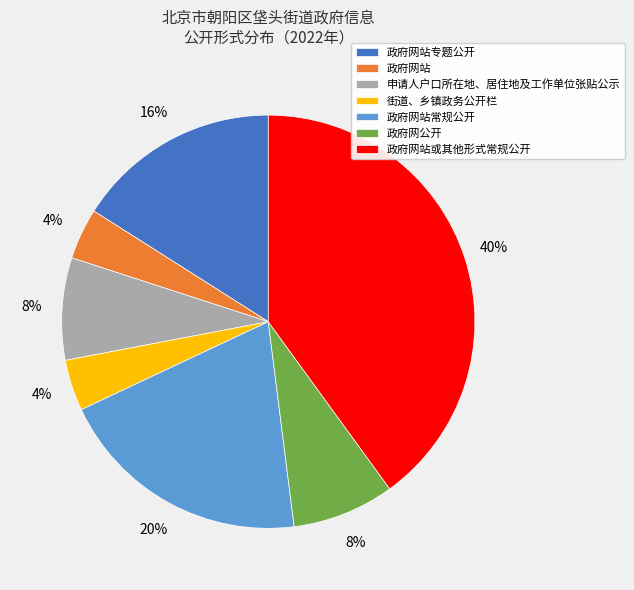

Is there any slice that represents more than half of the pie?

No